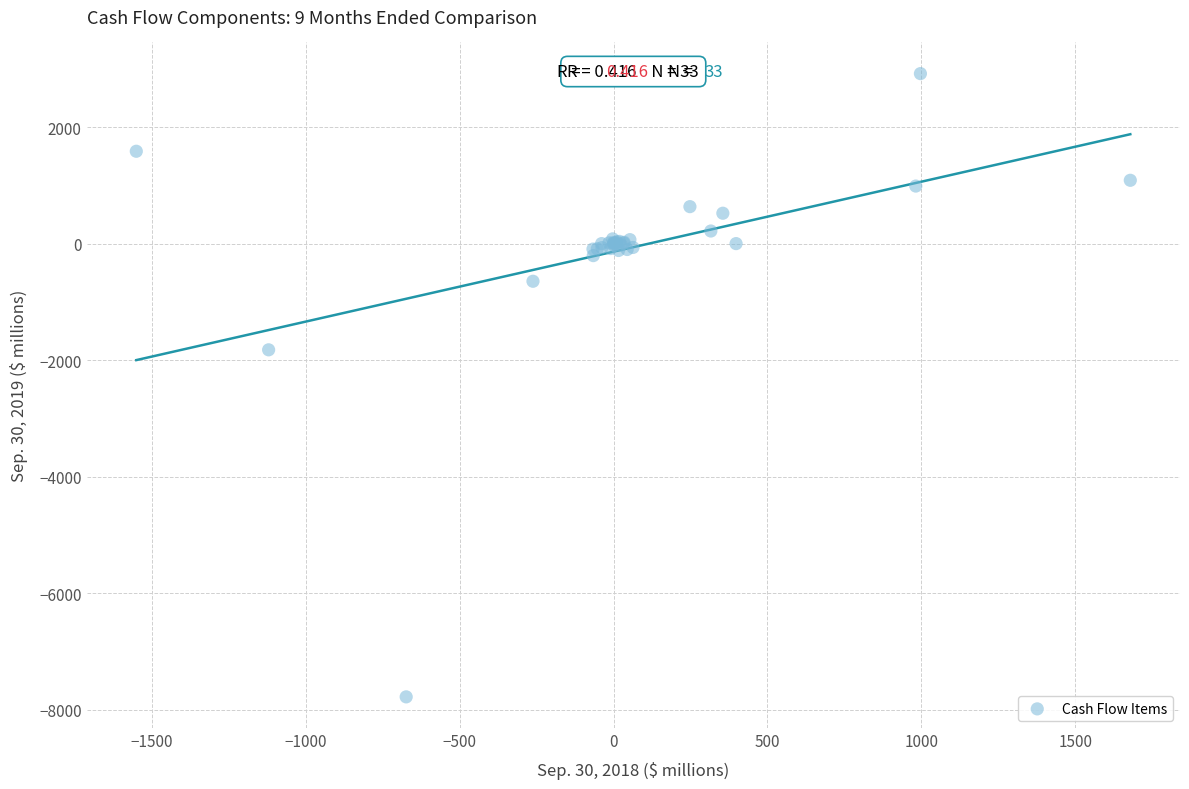

What Y value in the scatter plot is closest to -2429?

-1822